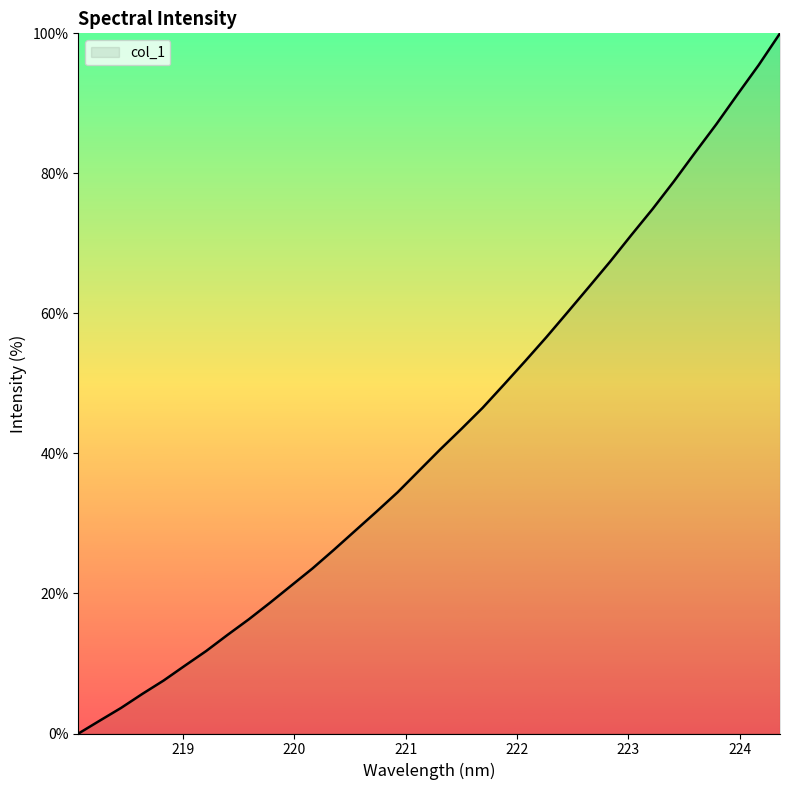

How many values are above zero?

33